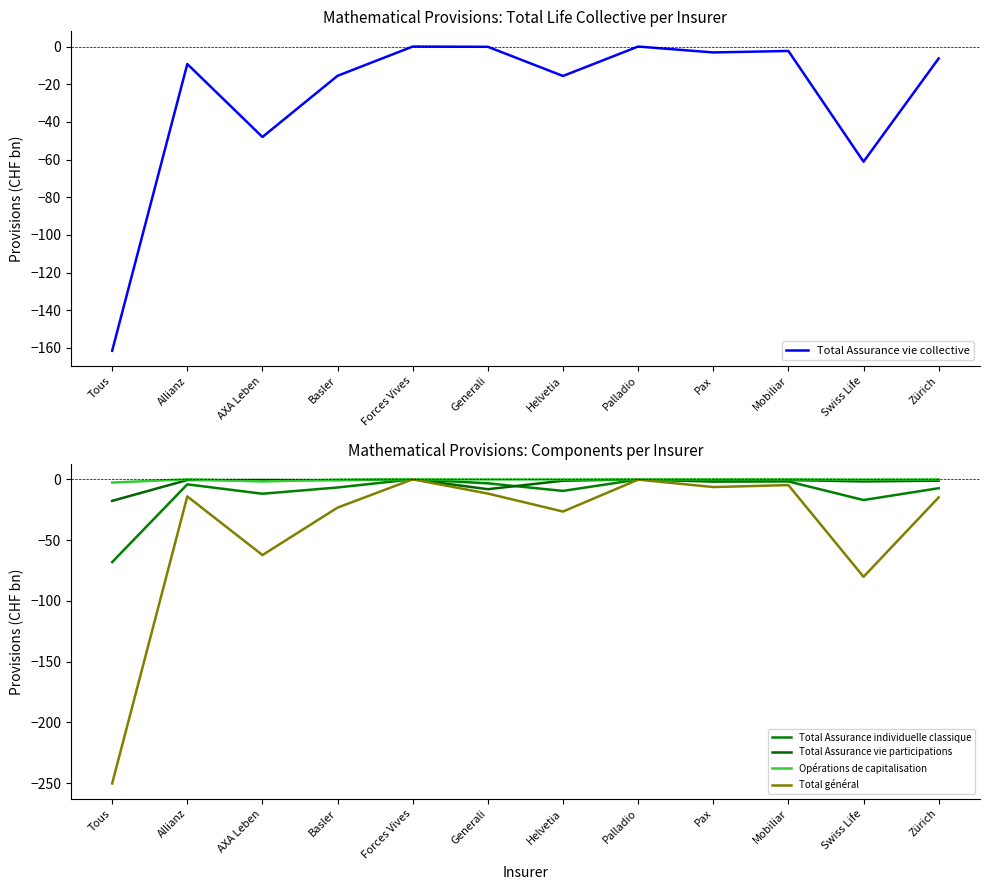

The Total Assurance vie collective series shows -15.6 at Helvetia. True or false?

True